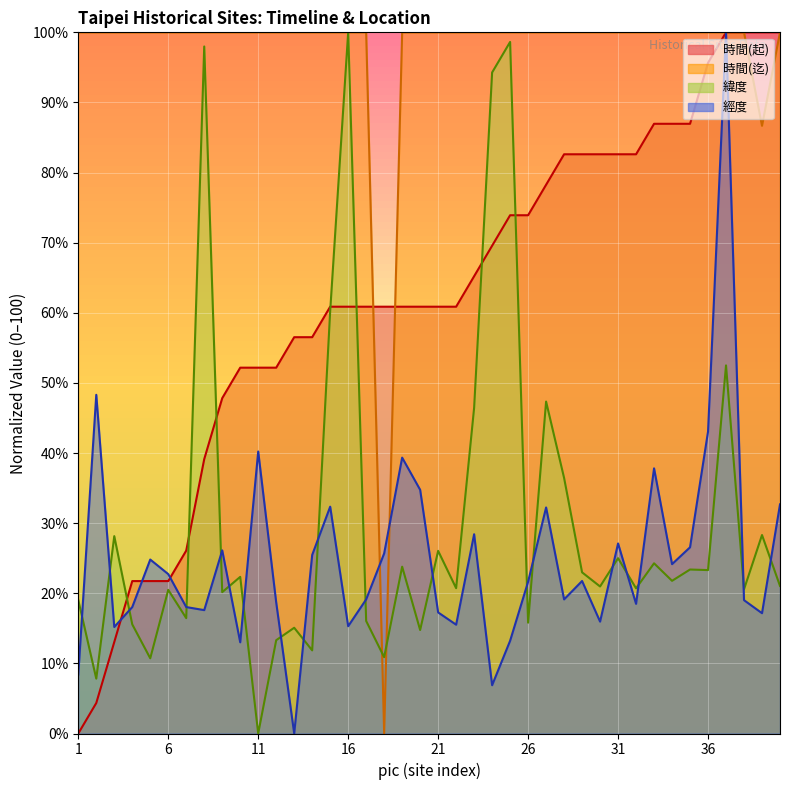

Which category has the lowest value in the 時間(迄) series?

18